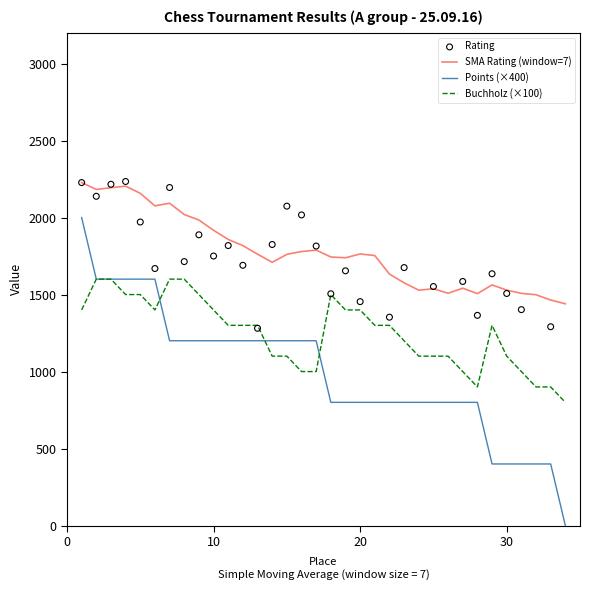

Which series has the largest Y range (max minus min)?

Points (×400)